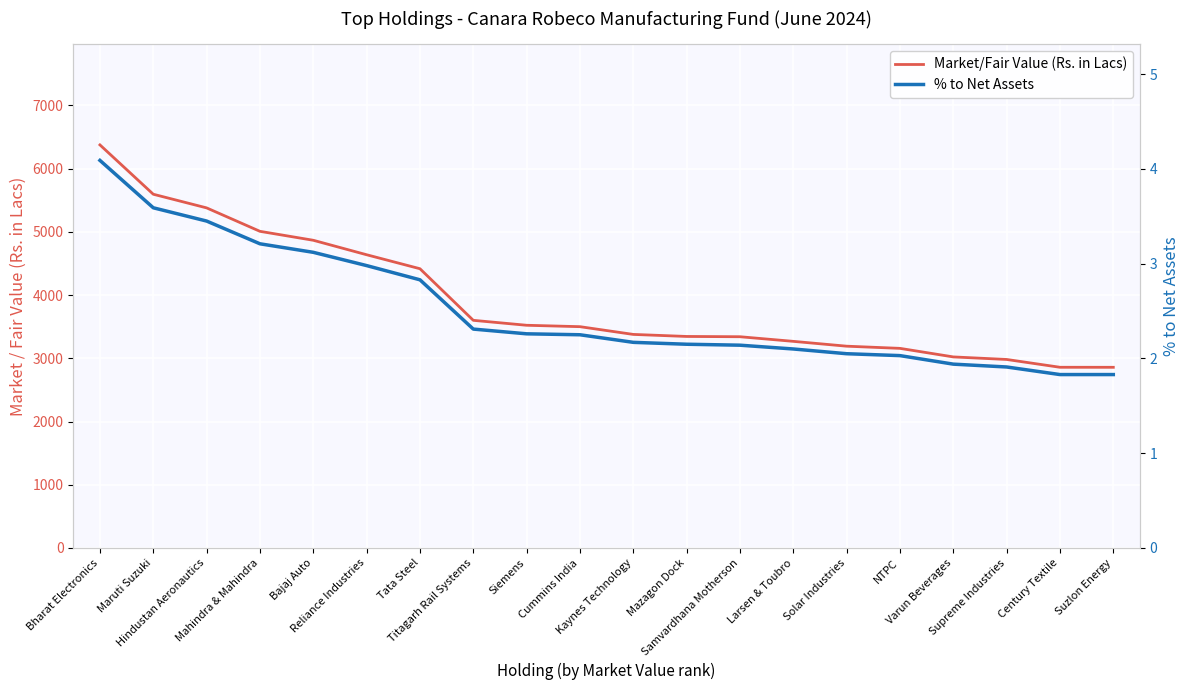

Is the value of % to Net Assets at Supreme Industries greater than the value of Market/Fair Value (Rs. in Lacs) at Varun Beverages?

No